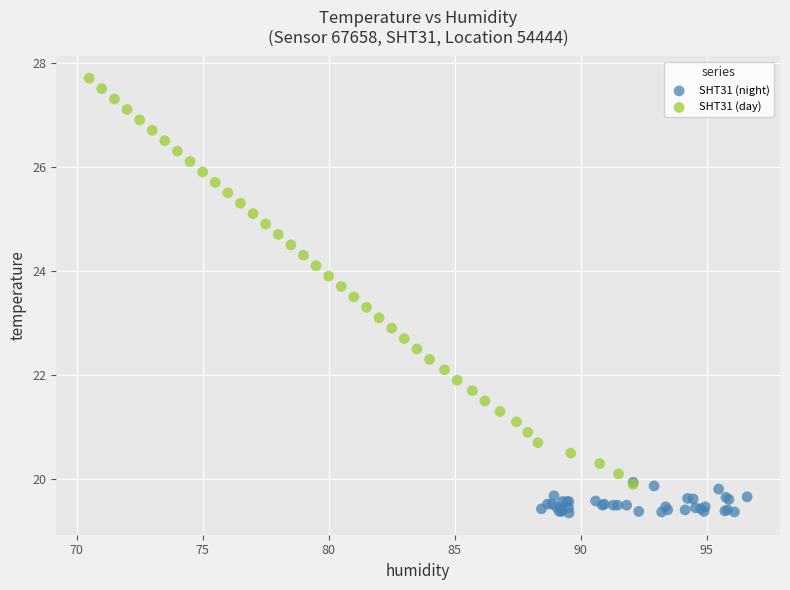

Which series reaches the minimum Y coordinate?

SHT31 (night)